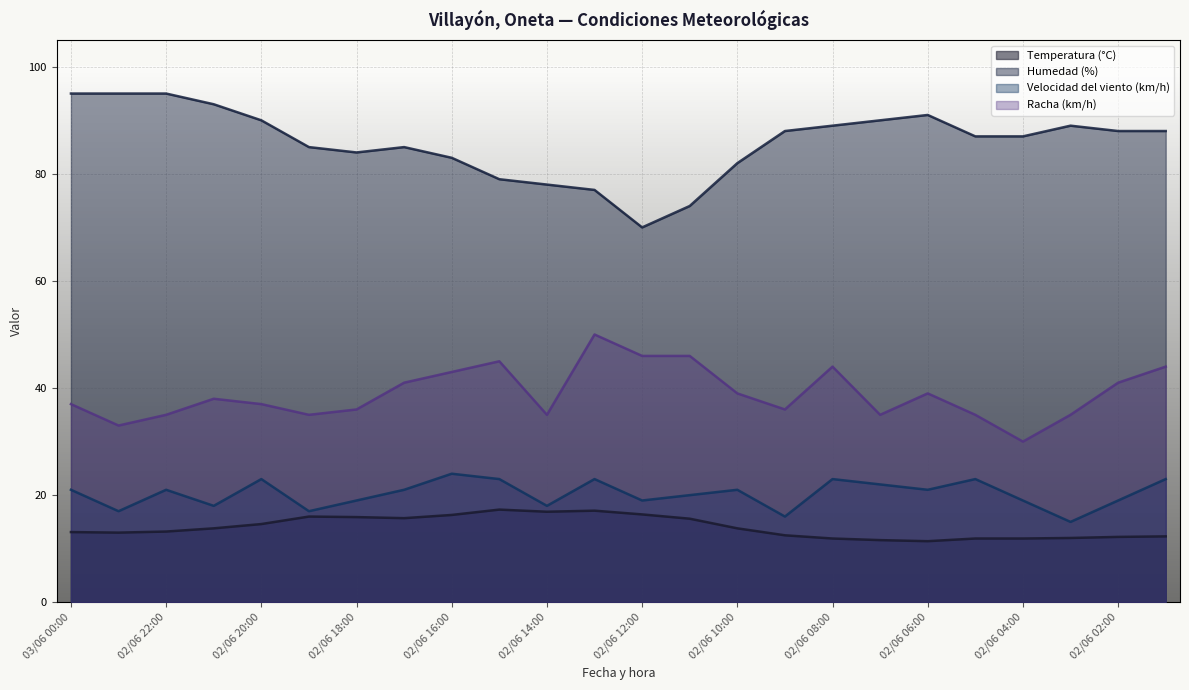

Which label corresponds to the smallest value in the chart?

02/06 06:00